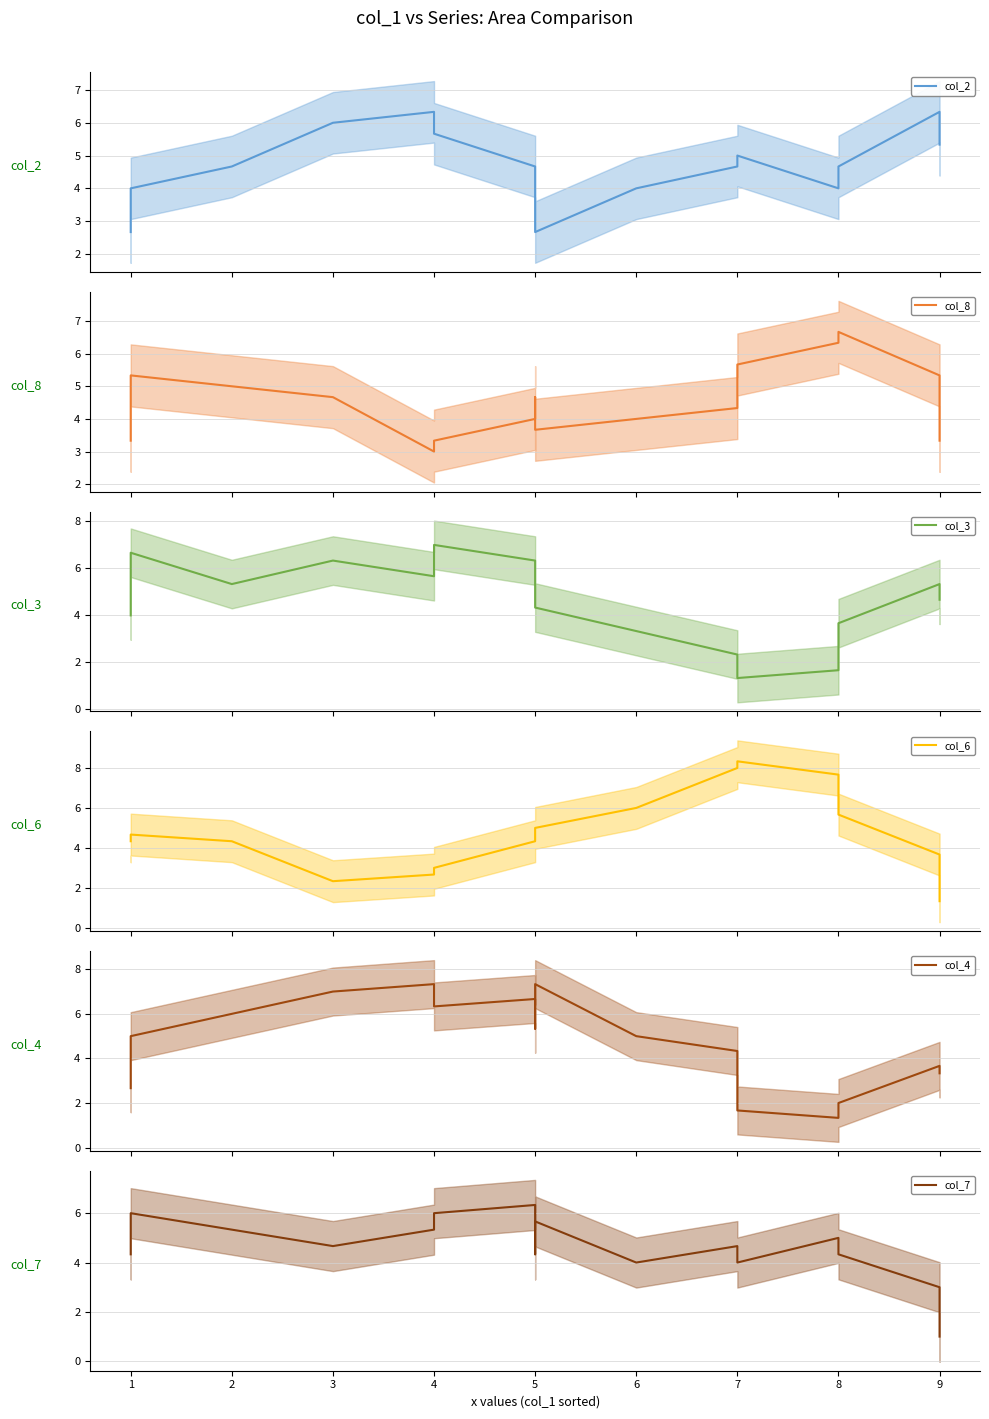

Where is col_8 nearest to the value 4?

5